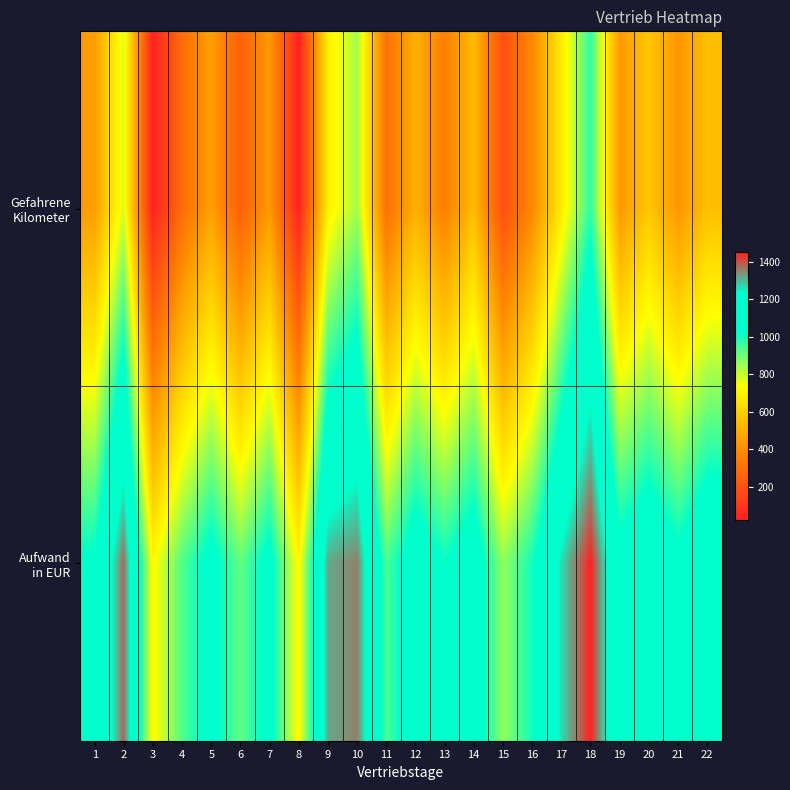

Rank the series by their average value, from lowest to highest.

Gefahrene Kilometer, Aufwand in EUR